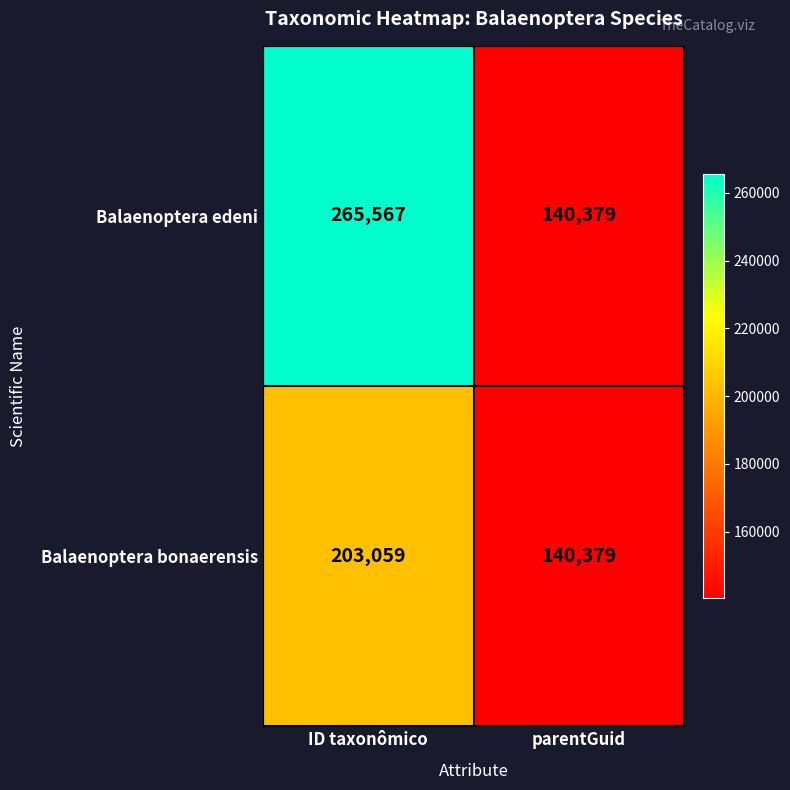

True or false: Balaenoptera edeni has a value of 235880 at parentGuid.

False